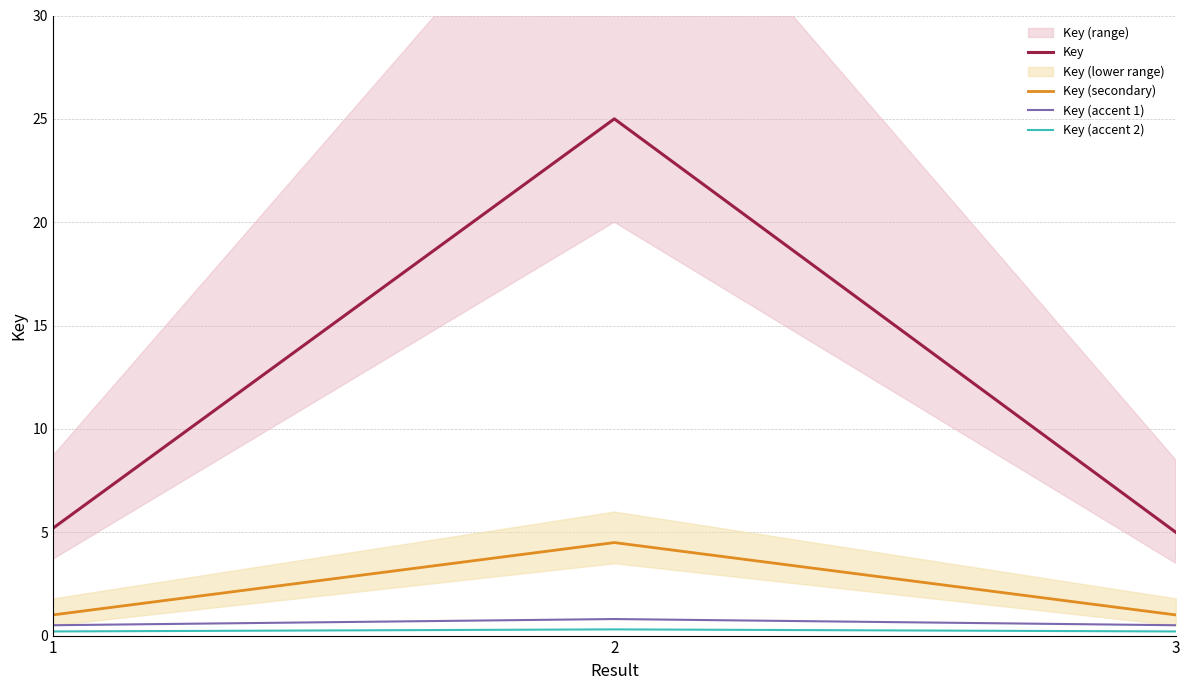

At which label is Key (secondary) closest to 2?

1